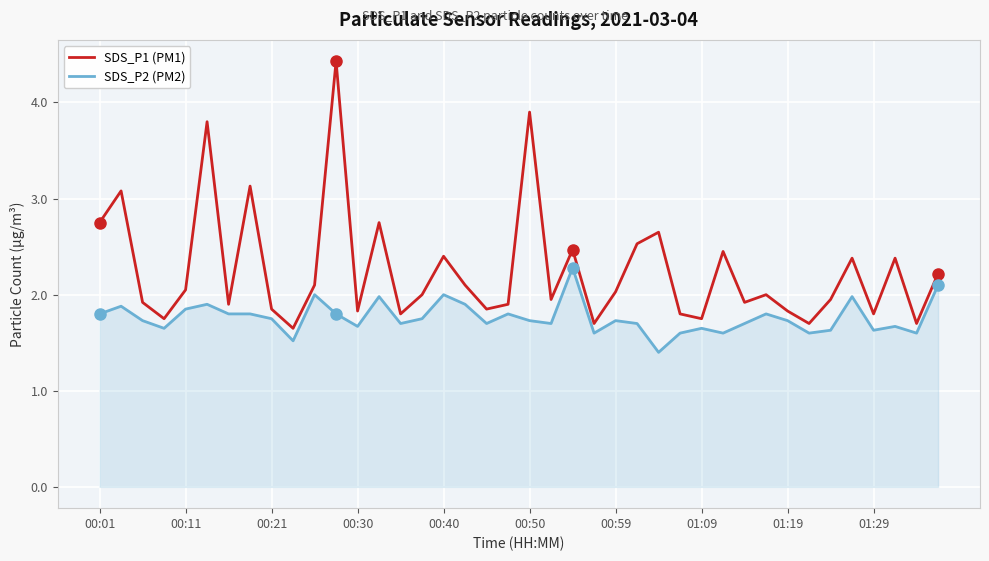

How many interior local valleys does the SDS_P1 (PM1) series have?

13